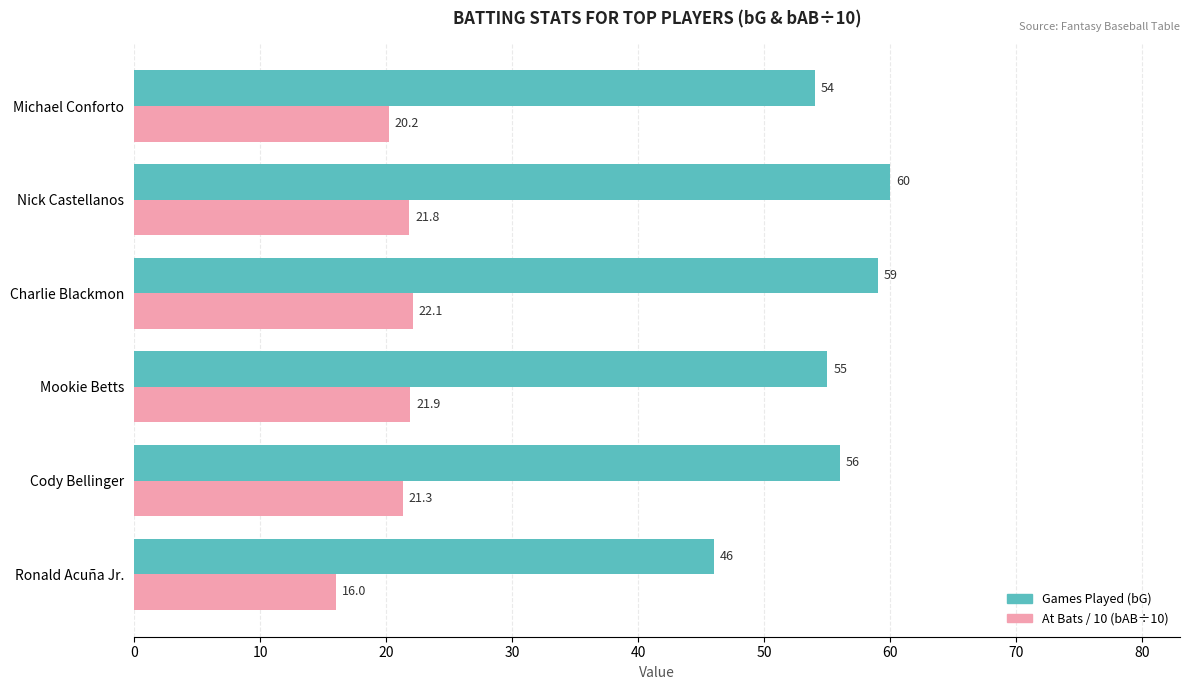

List the series in order of their overall mean, highest first.

Games Played (bG), At Bats / 10 (bAB÷10)